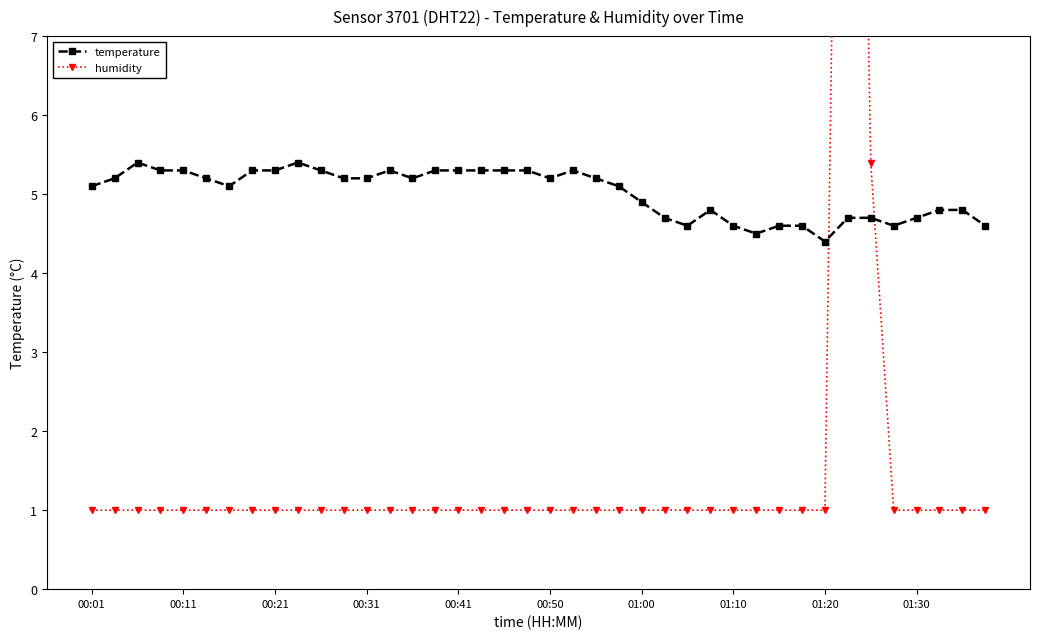

List the series in order of their overall mean, highest first.

temperature, humidity